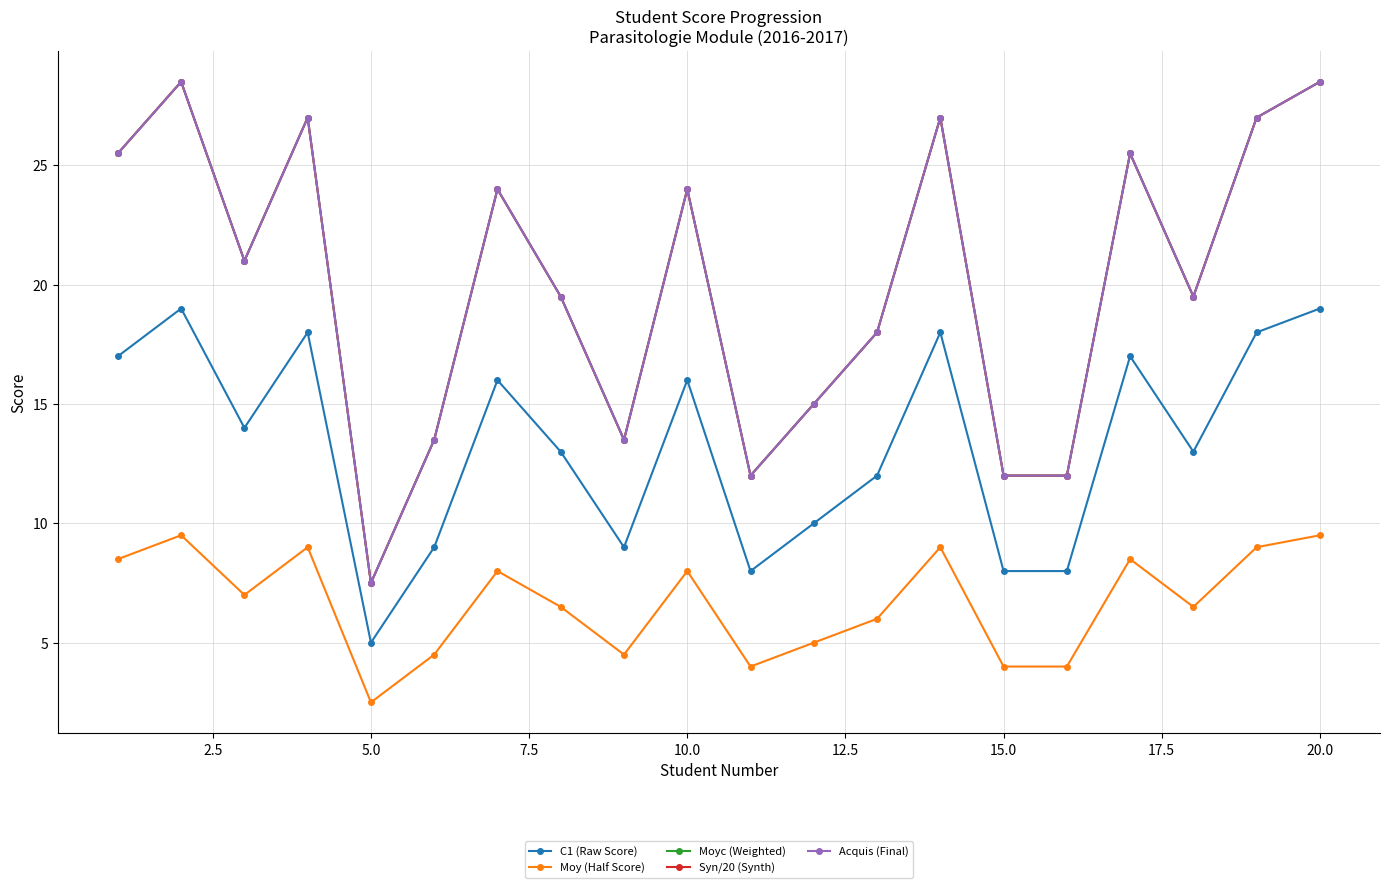

True or false: Syn/20 (Synth) and C1 (Raw Score) cross at least once.

False